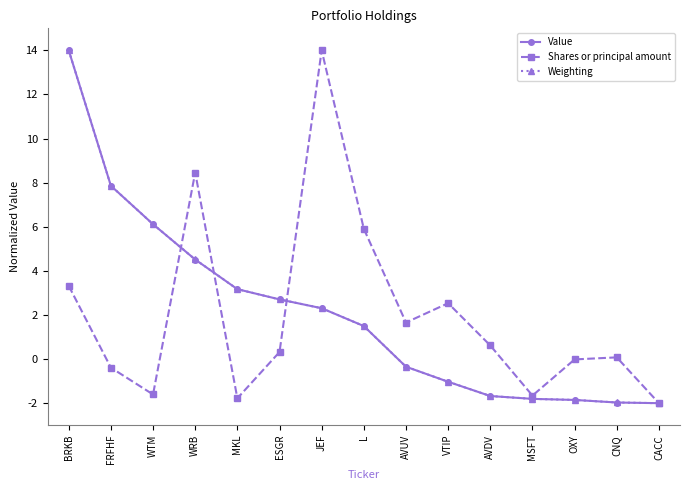

What is the difference between the Weighting values at JEF and WTM?

3.8